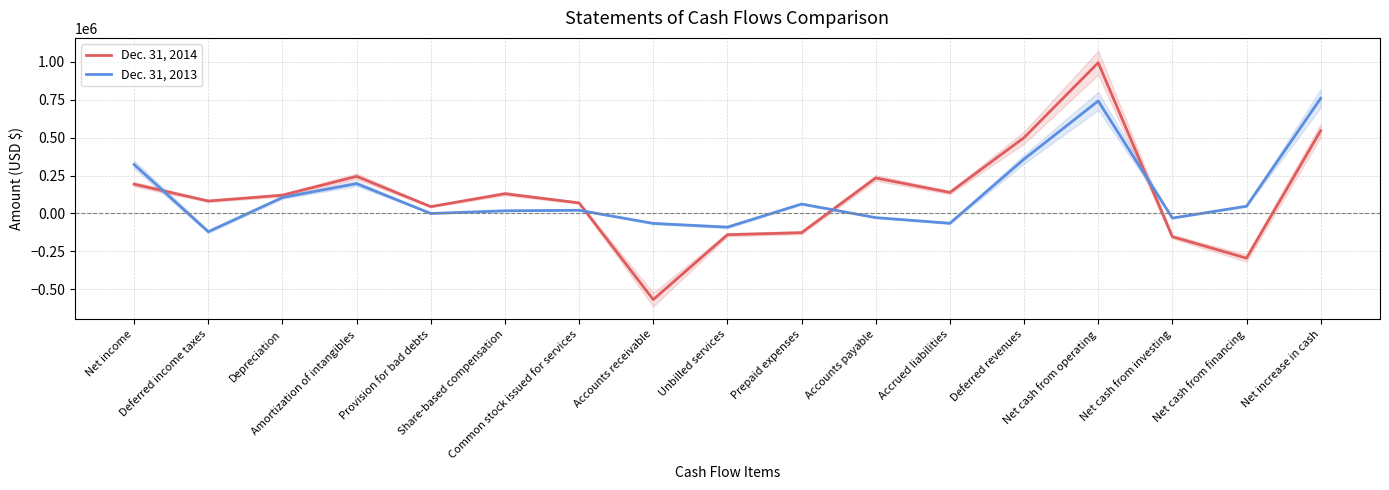

How many lines are shown in the chart?

2